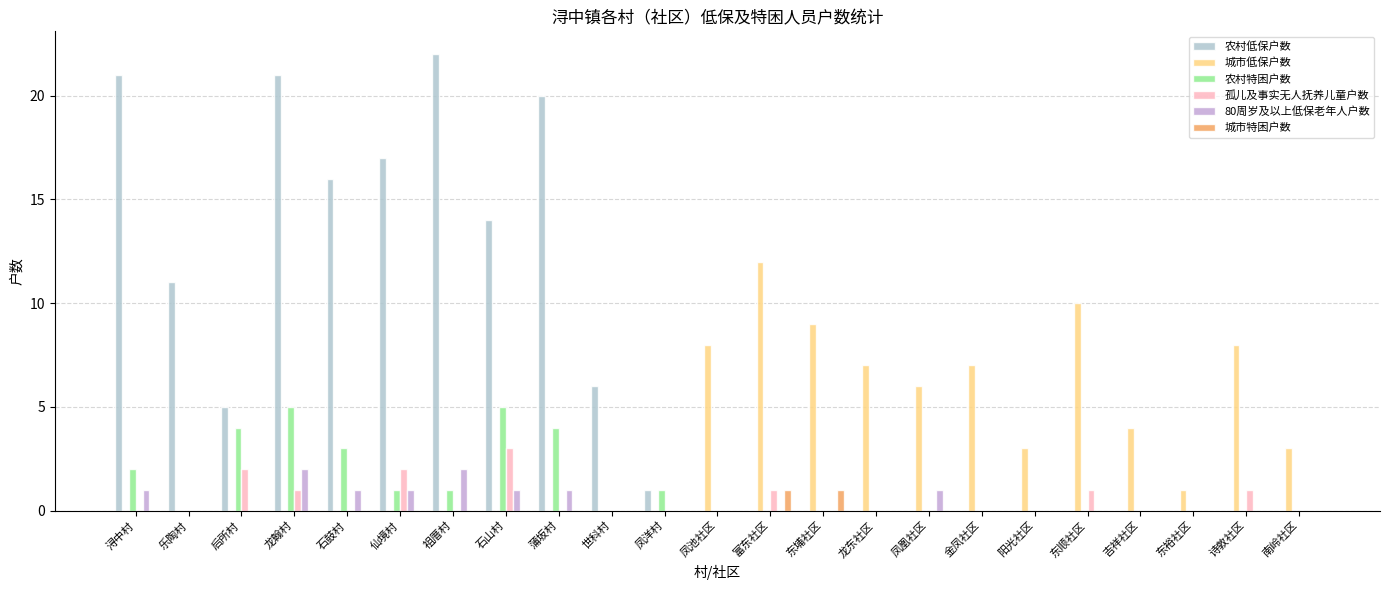

Between 乐陶村 and 东埔社区, which series saw the biggest shift?

农村低保户数